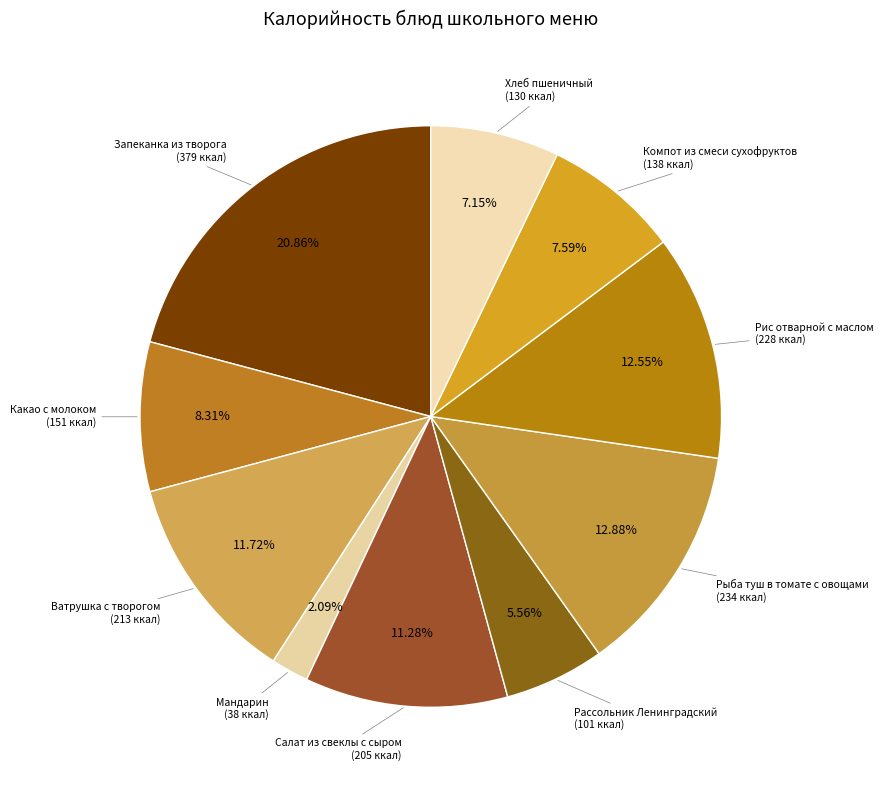

How many slices are in this pie chart?

10